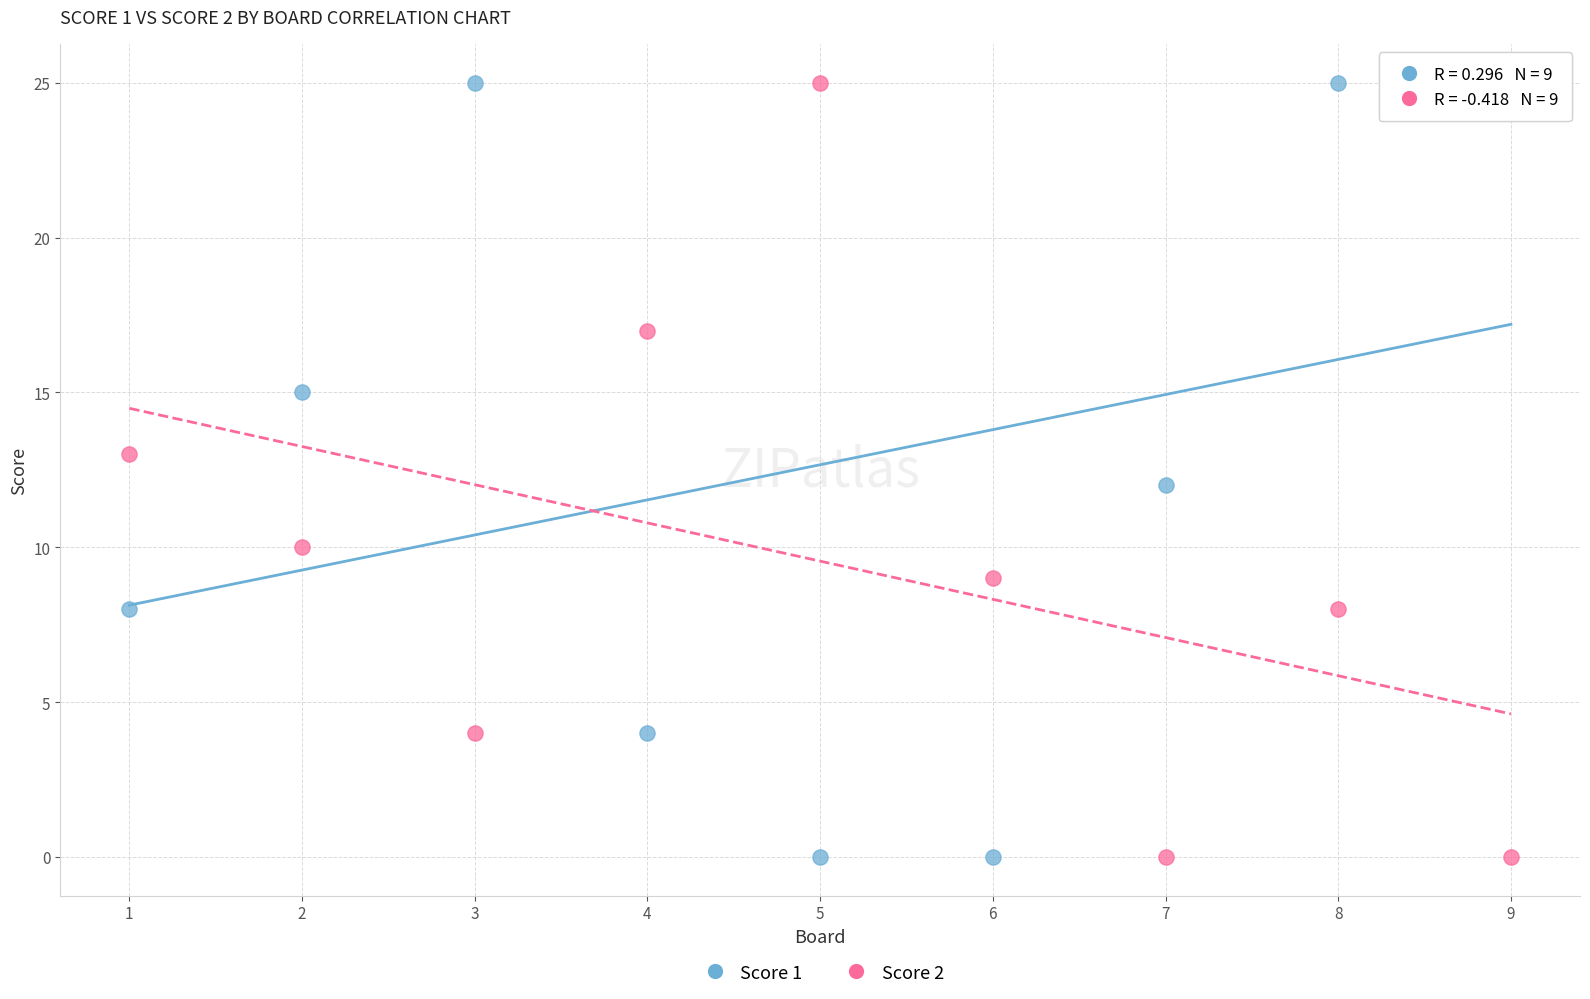

What is the X range (max minus min) for the scatter plot?

8